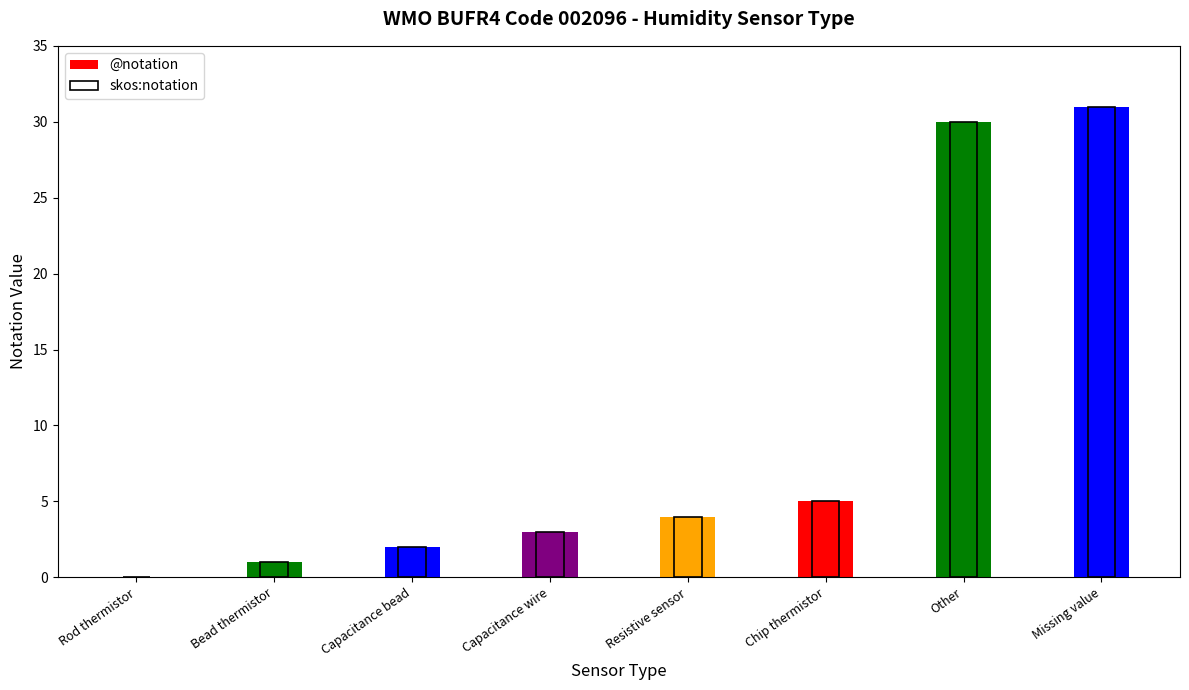

Which series changed the most between Rod thermistor and Missing value?

@notation